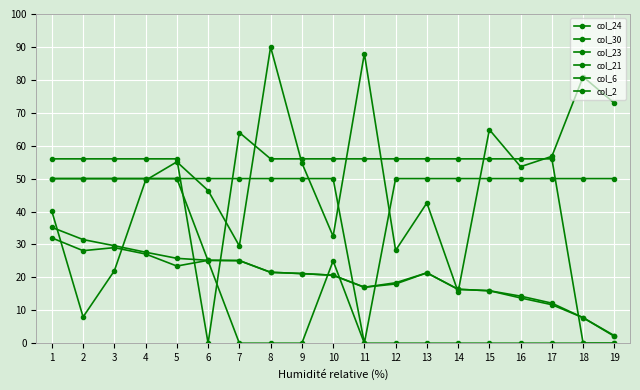

List the labels in order of col_23 value, largest first.

1, 2, 3, 4, 5, 6, 7, 8, 9, 10, 12, 13, 14, 15, 16, 17, 18, 19, 11